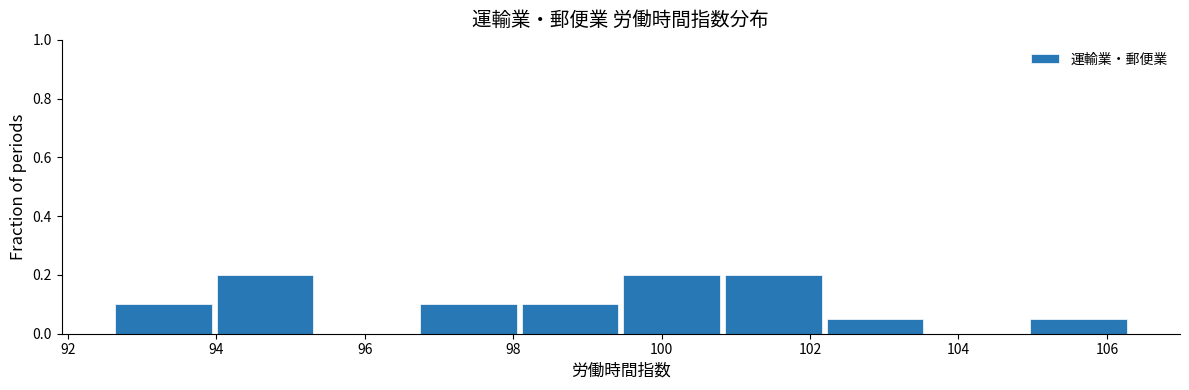

What is the height of the bar covering 99.4 to 100.8 on the x-axis? Neither the bar edges nor the heights are printed on the chart, so give them approximately, as read against the axes.

0.20